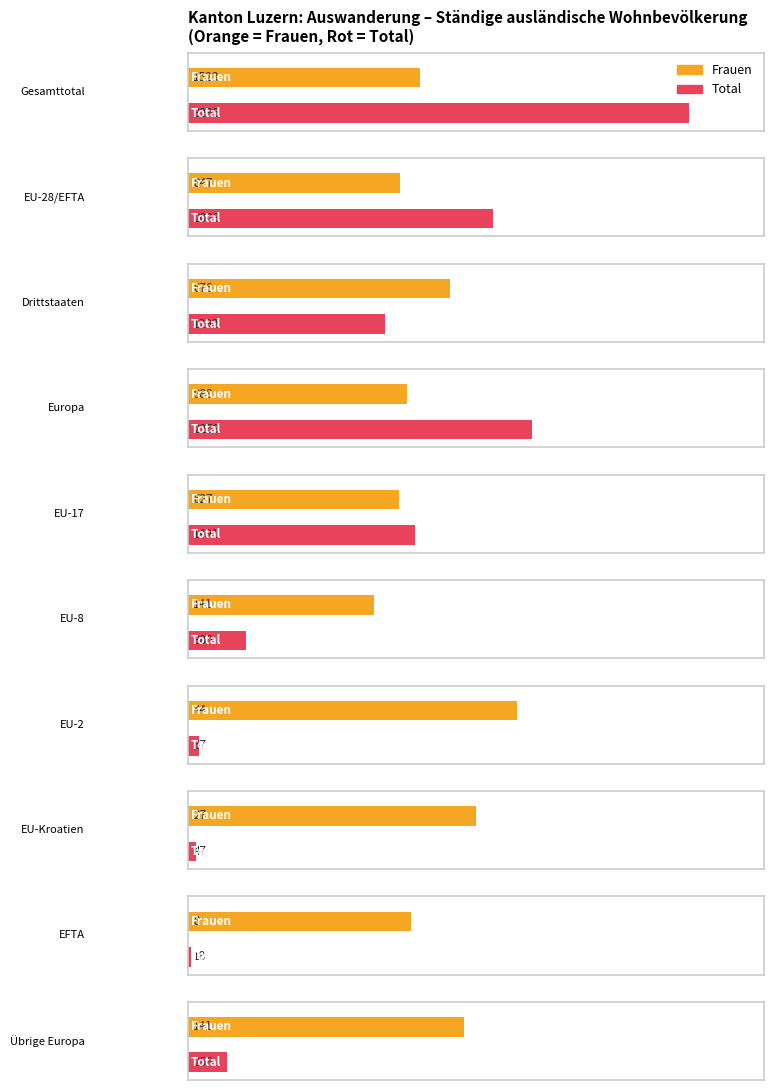

What is the highest value of the Aufenthalter_Total series?

2410